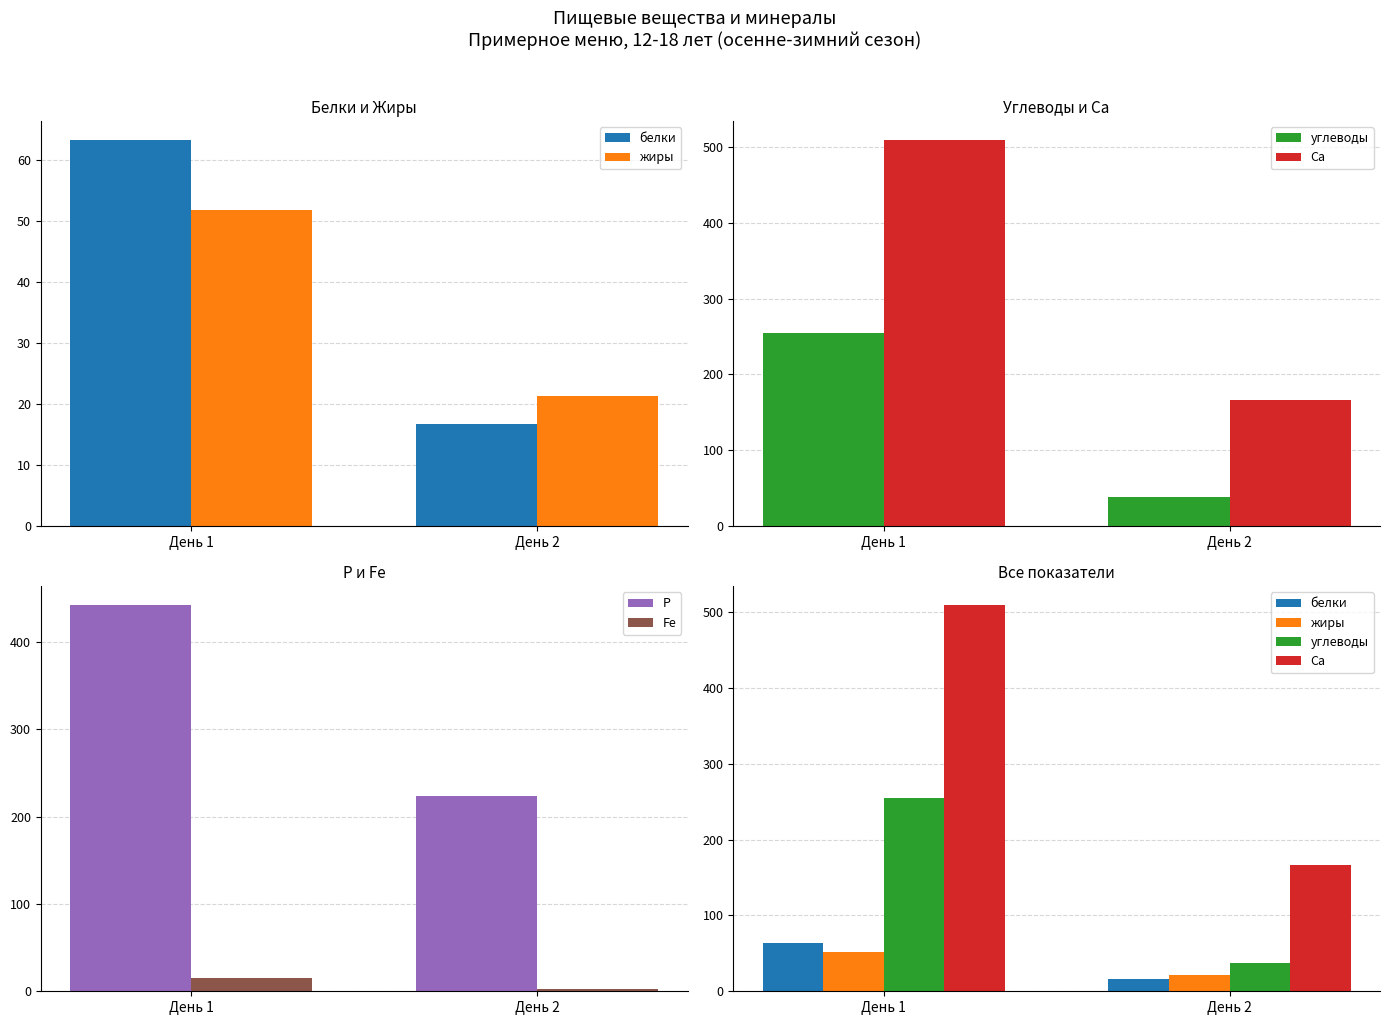

Which series has the largest range (max minus min)?

Ca